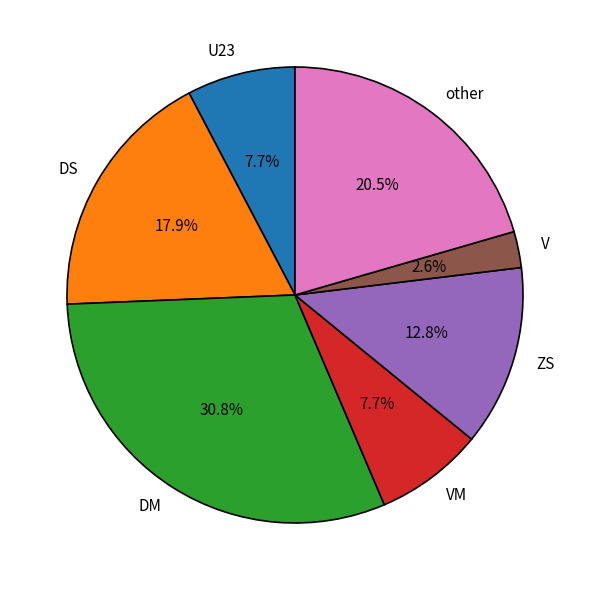

Do VM and ZS together represent more than half of the pie?

No